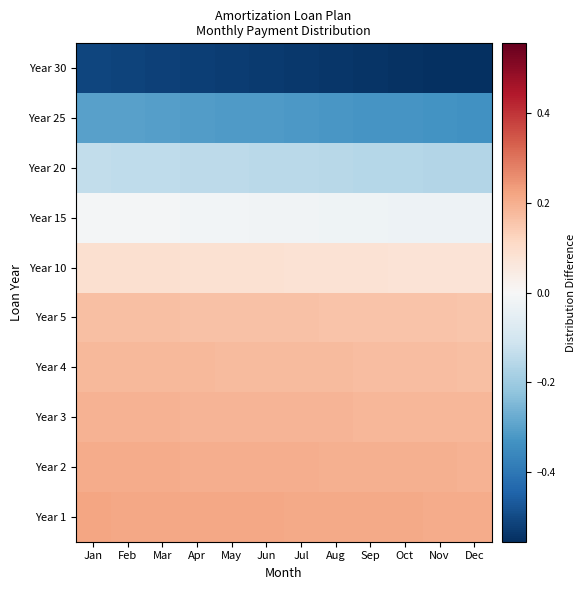

What is the minimum value shown in the chart?

-0.6